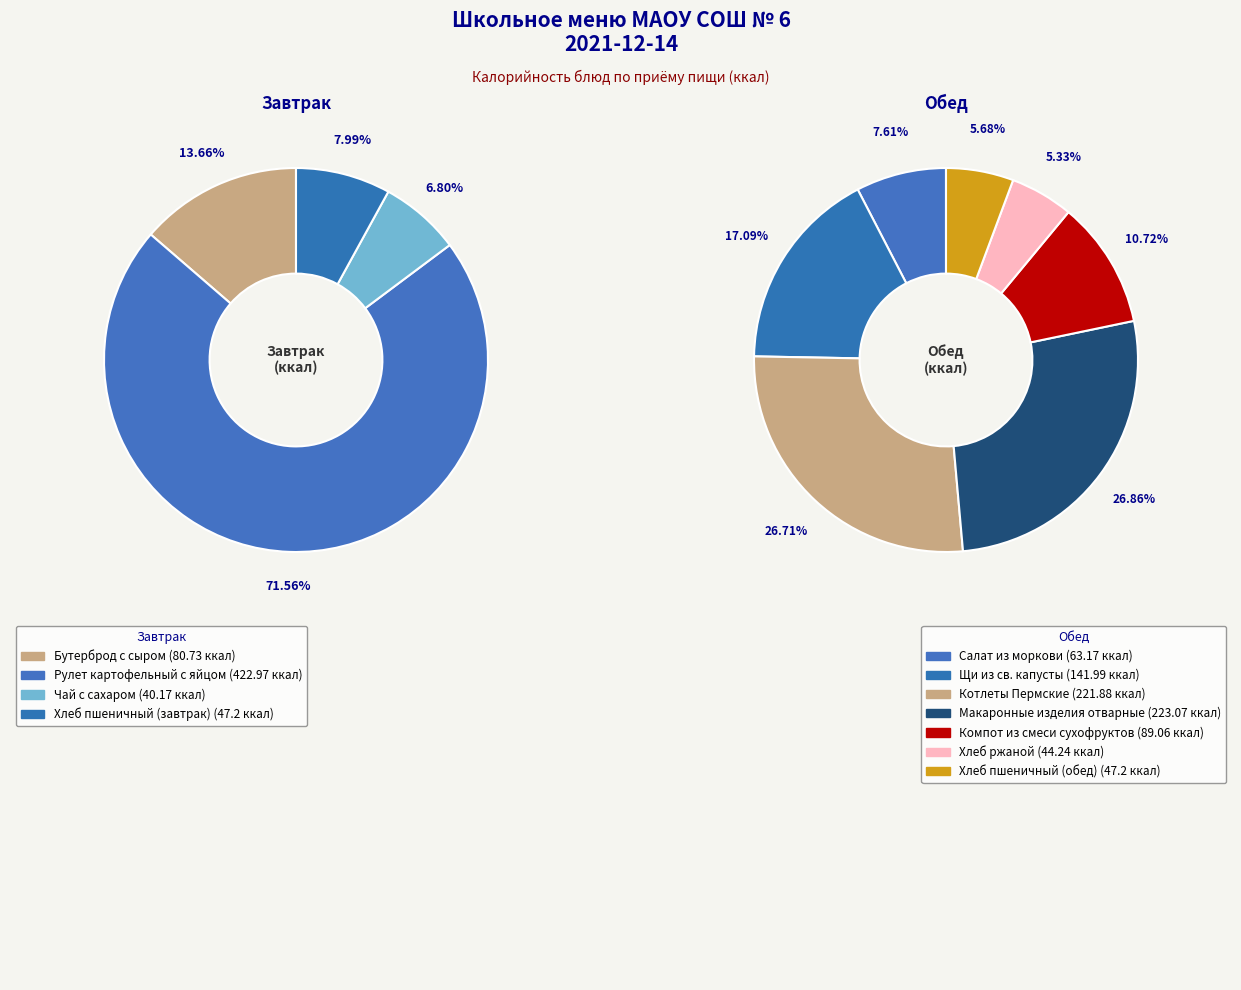

What percentage is the Чай с сахаром slice, to the nearest percent?

7%